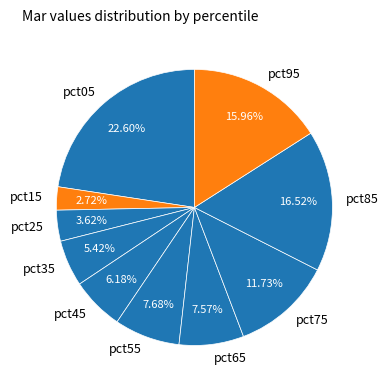

Between pct15 and pct45, which is larger?

pct45